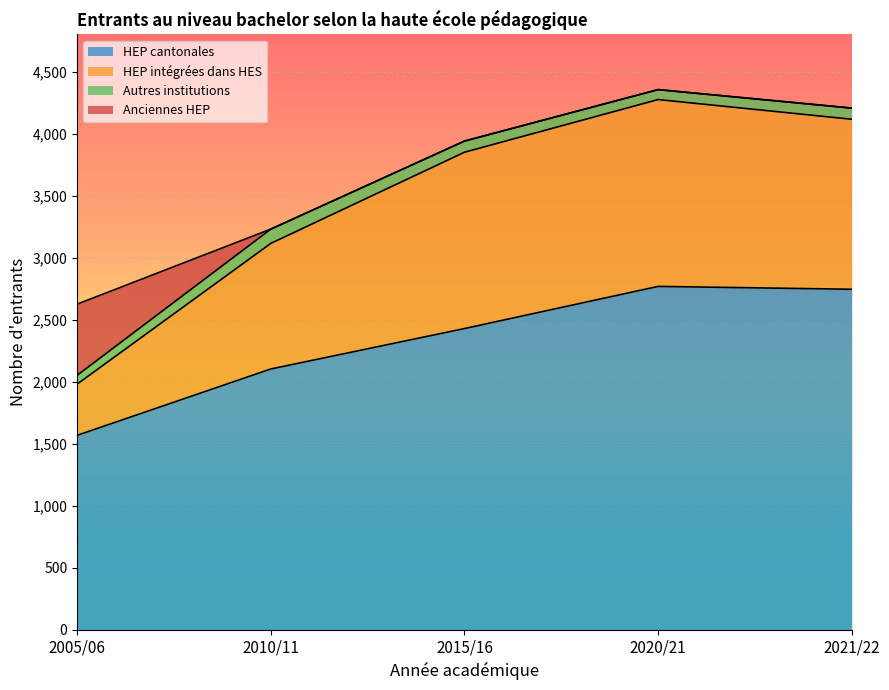

True or false: HEP cantonales has a value of 3763 at 2020/21.

False